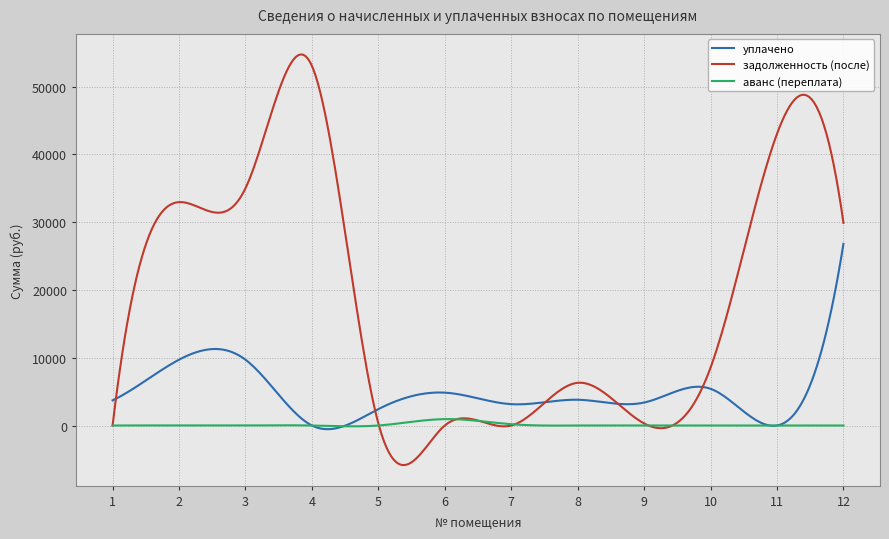

What is the minimum value shown in the chart?

-5843.2